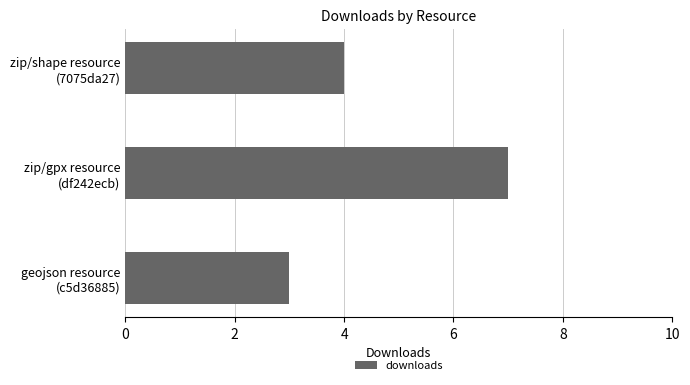

List the labels in order of value, largest first.

zip/gpx resource
(df242ecb), zip/shape resource
(7075da27), geojson resource
(c5d36885)